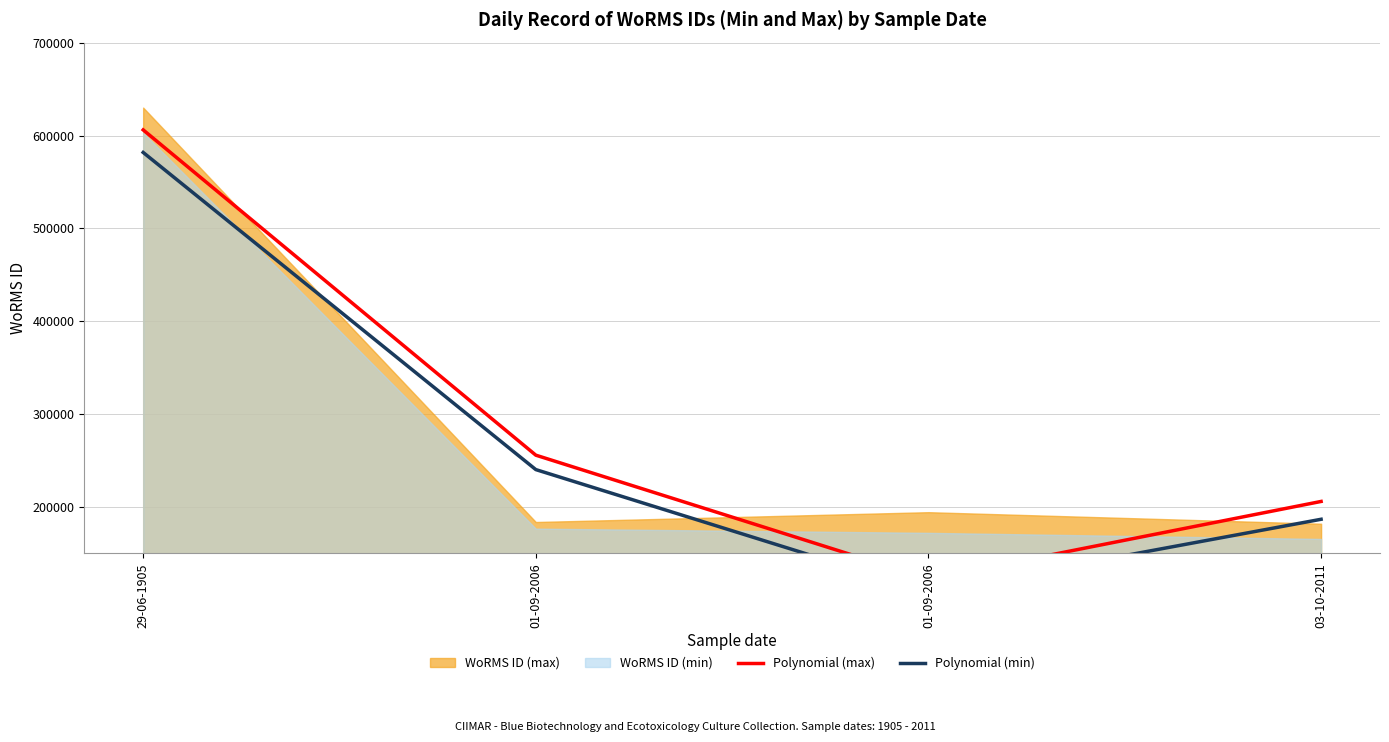

What is the maximum value for Polynomial (max)?

606037.1